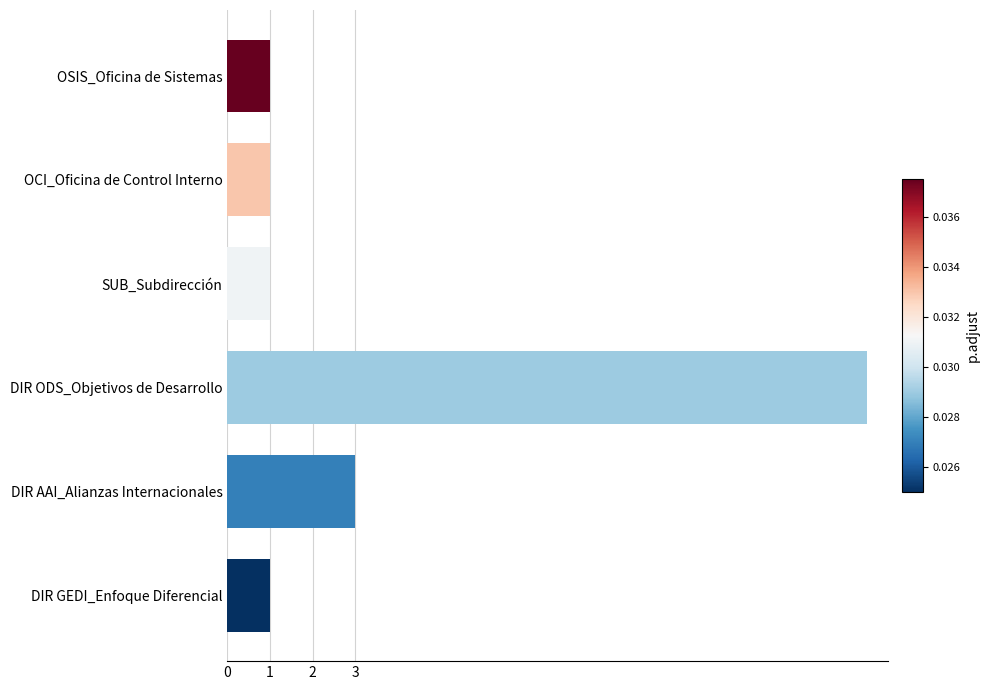

How many categories are shown in the chart?

6